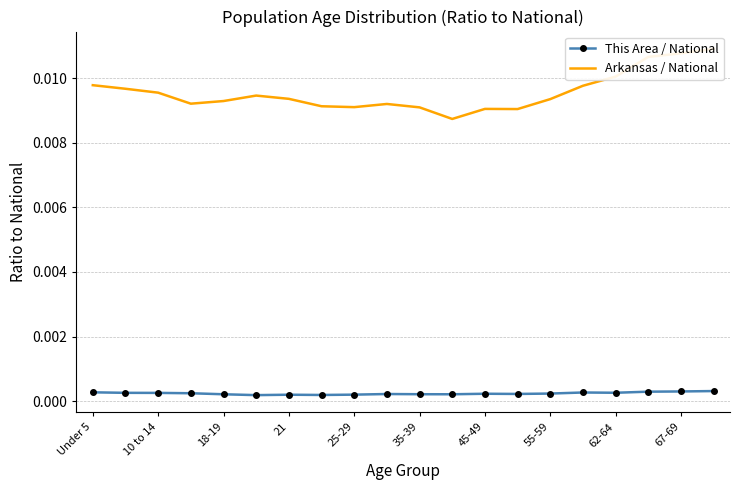

The value of Arkansas / National at 10 to 14 is 0.0. True or false?

True